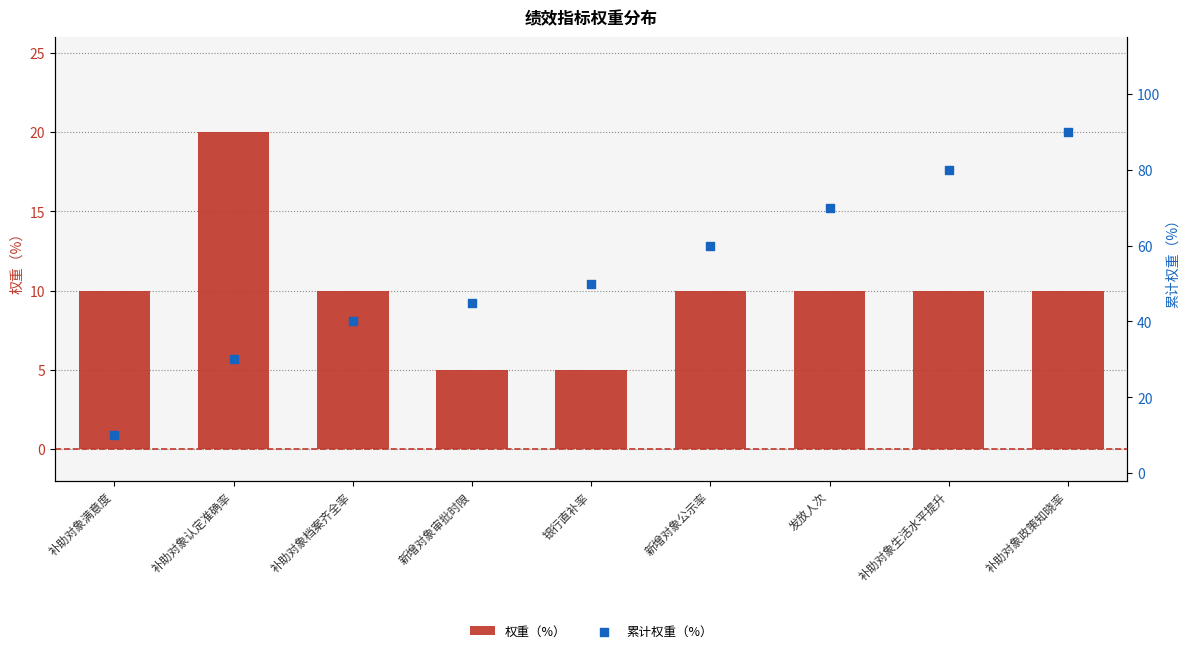

Which series reaches the minimum Y coordinate?

权重（%）